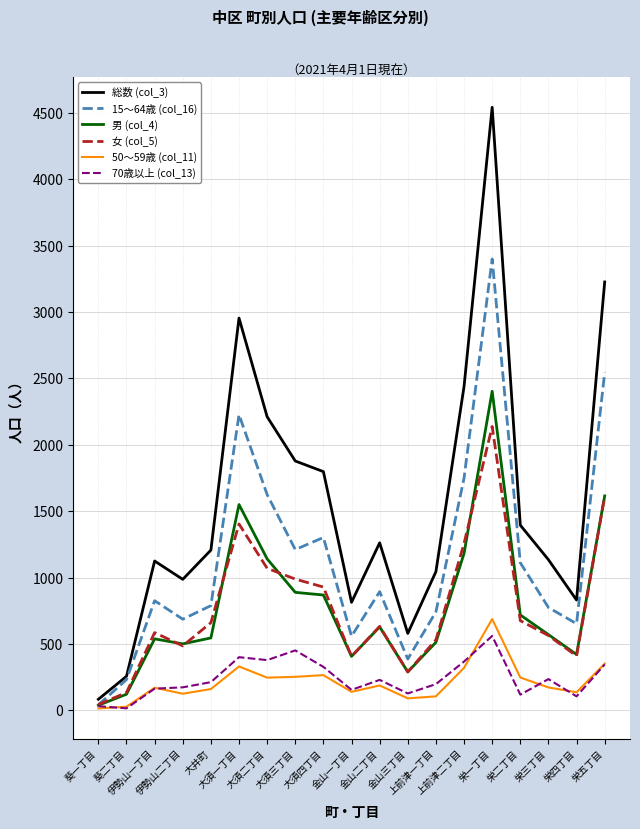

Which series has the largest range (max minus min)?

総数 (col_3)